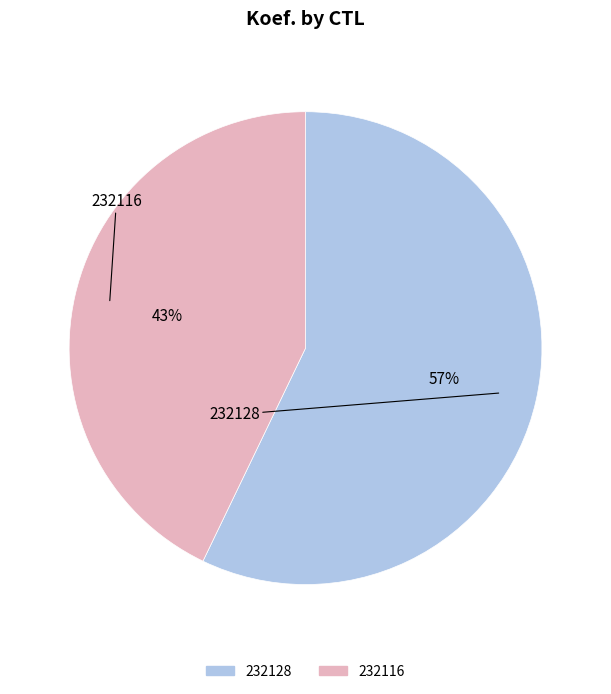

Is the sum of 232128 and 232116 greater than half?

Yes